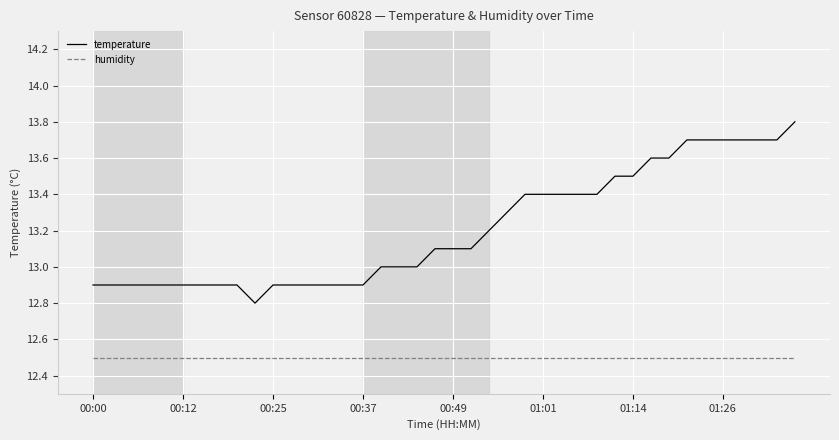

List the series in order of their peak value, lowest first.

humidity, temperature